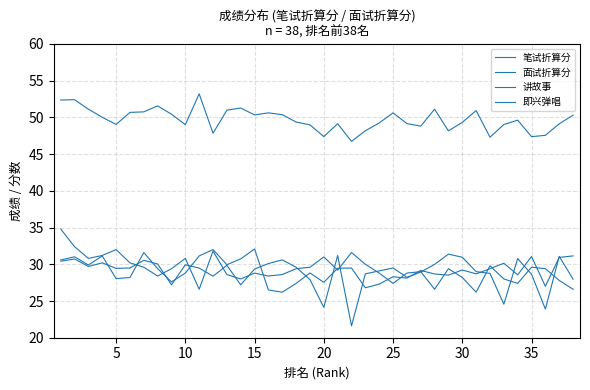

Does the chart display data point markers on the line(s)?

No